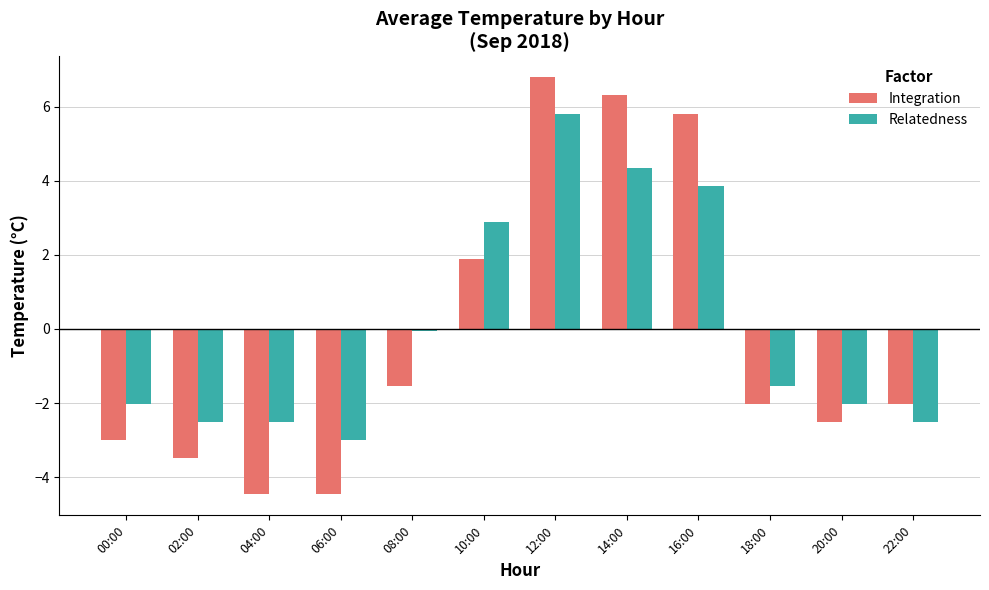

What are all the series names shown in the legend?

Integration, Relatedness